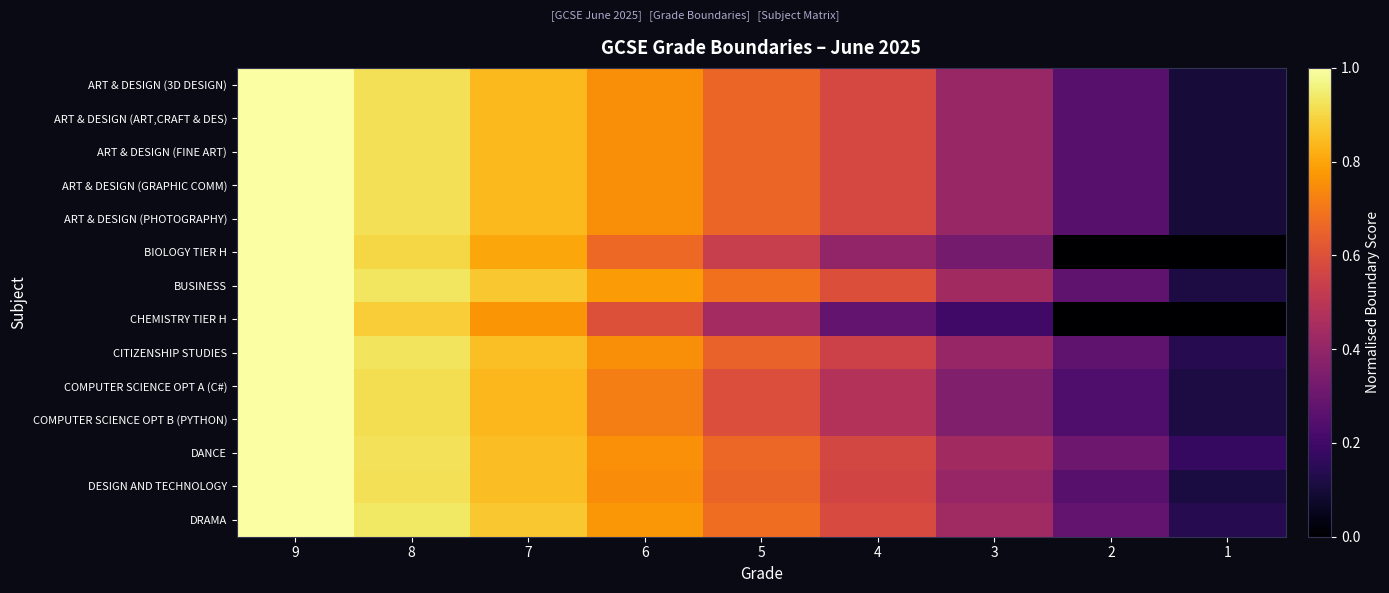

Reading right to left, transcribe all the data shown in this chart.

ART & DESIGN (3D DESIGN): 1=0.1	2=0.3	3=0.4	4=0.6	5=0.7	6=0.8	7=0.8	8=0.9	9=1.0
ART & DESIGN (ART,CRAFT & DES): 1=0.1	2=0.3	3=0.4	4=0.6	5=0.7	6=0.8	7=0.8	8=0.9	9=1.0
ART & DESIGN (FINE ART): 1=0.1	2=0.3	3=0.4	4=0.6	5=0.7	6=0.8	7=0.8	8=0.9	9=1.0
ART & DESIGN (GRAPHIC COMM): 1=0.1	2=0.3	3=0.4	4=0.6	5=0.7	6=0.8	7=0.8	8=0.9	9=1.0
ART & DESIGN (PHOTOGRAPHY): 1=0.1	2=0.3	3=0.4	4=0.6	5=0.7	6=0.8	7=0.8	8=0.9	9=1.0
BIOLOGY TIER H: 1=0.0	2=0.0	3=0.3	4=0.4	5=0.5	6=0.7	7=0.8	8=0.9	9=1.0
BUSINESS: 1=0.1	2=0.3	3=0.4	4=0.6	5=0.7	6=0.8	7=0.9	8=0.9	9=1.0
CHEMISTRY TIER H: 1=0.0	2=0.0	3=0.2	4=0.3	5=0.4	6=0.6	7=0.8	8=0.9	9=1.0
CITIZENSHIP STUDIES: 1=0.1	2=0.3	3=0.4	4=0.5	5=0.6	6=0.8	7=0.9	8=0.9	9=1.0
COMPUTER SCIENCE OPT A (C#): 1=0.1	2=0.2	3=0.4	4=0.5	5=0.6	6=0.7	7=0.8	8=0.9	9=1.0
COMPUTER SCIENCE OPT B (PYTHON): 1=0.1	2=0.2	3=0.4	4=0.5	5=0.6	6=0.7	7=0.8	8=0.9	9=1.0
DANCE: 1=0.2	2=0.3	3=0.4	4=0.6	5=0.7	6=0.8	7=0.9	8=0.9	9=1.0
DESIGN AND TECHNOLOGY: 1=0.1	2=0.3	3=0.4	4=0.6	5=0.7	6=0.7	7=0.8	8=0.9	9=1.0
DRAMA: 1=0.1	2=0.3	3=0.4	4=0.6	5=0.7	6=0.8	7=0.9	8=0.9	9=1.0